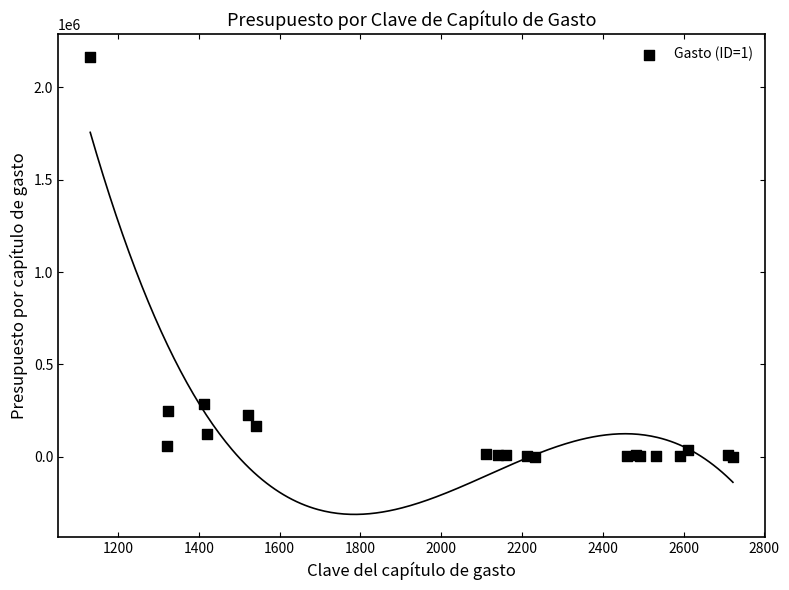

What Y value in the scatter plot is closest to 1082005?

283819.4